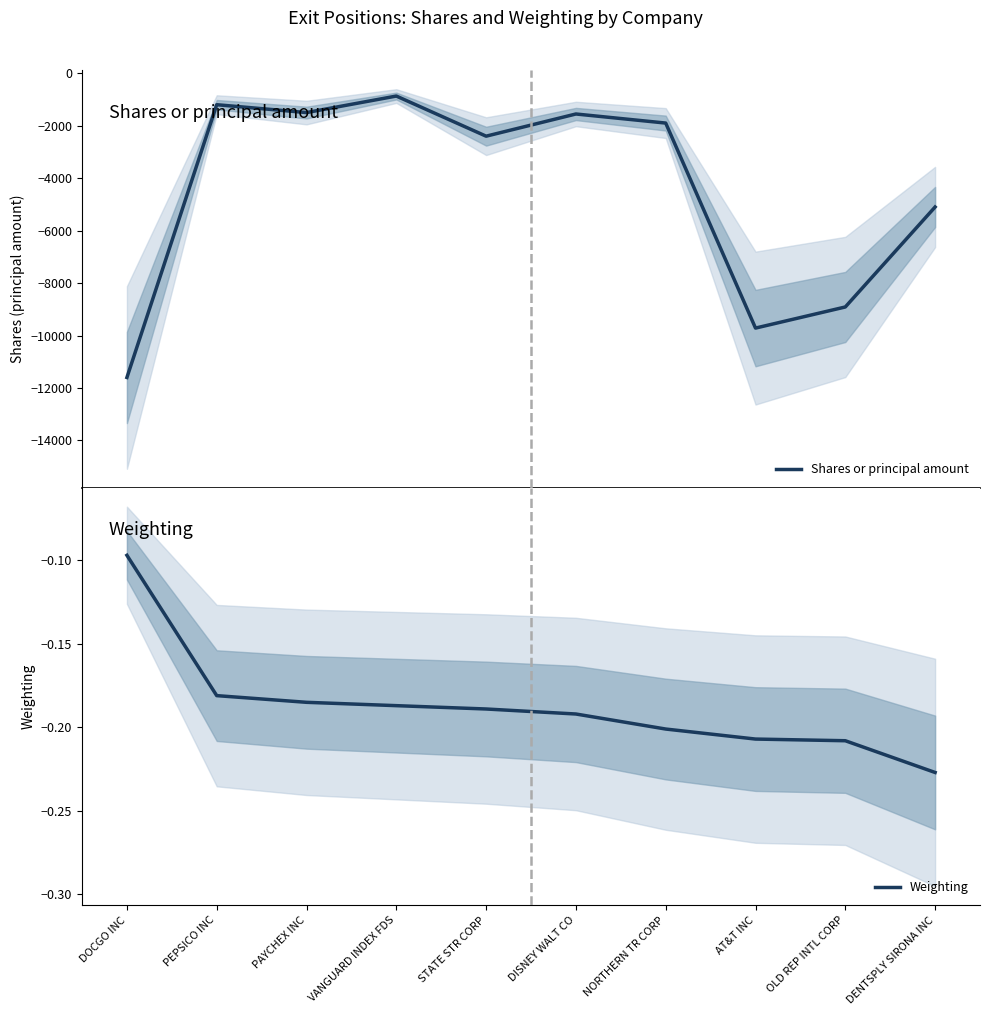

Between DISNEY WALT CO and DENTSPLY SIRONA INC, which is larger?

DISNEY WALT CO